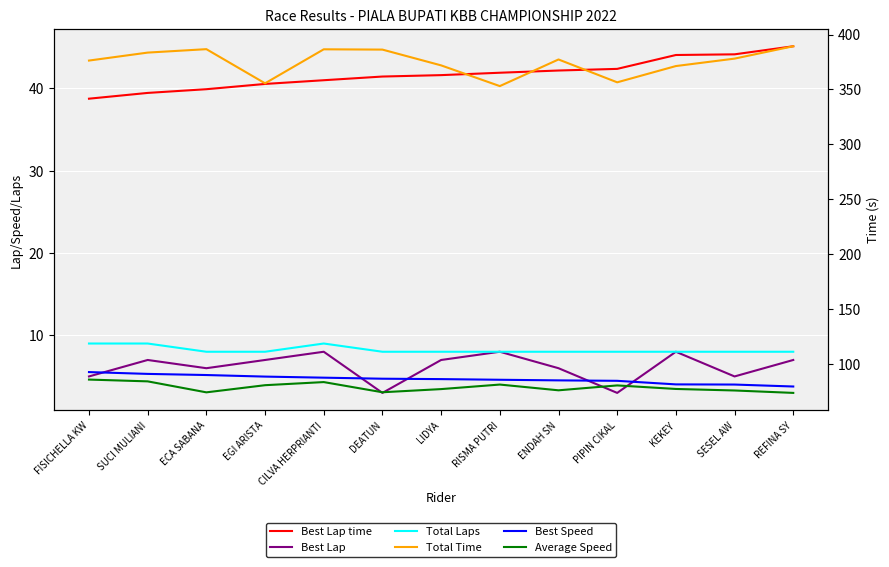

At DEATUN, list the series in order from smallest to largest.

Best Lap, Total Laps, Best Lap time, Average Speed, Best Speed, Total Time